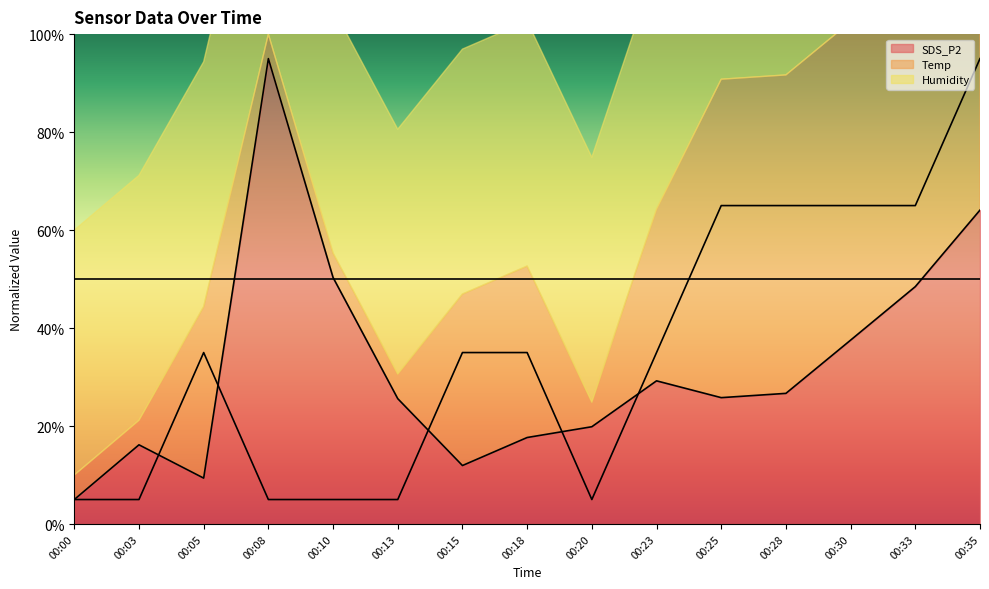

Where does the SDS_P2 series first go above 25?

00:08